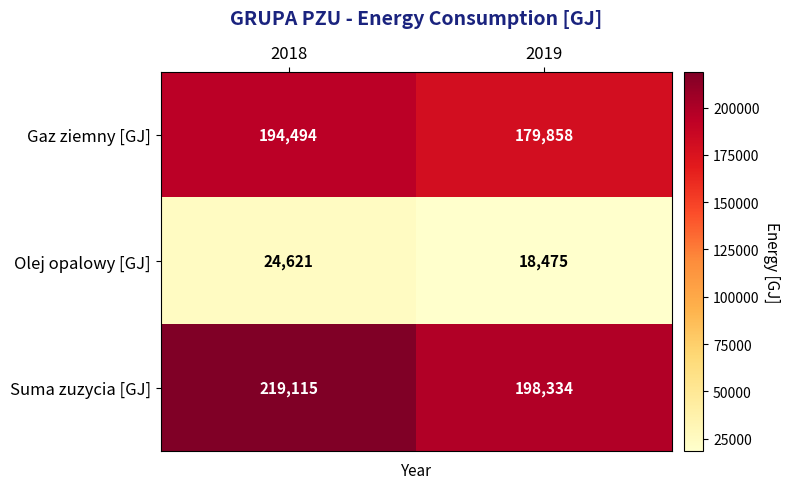

Is it true that Olej opalowy [GJ] equals 35073 at 2018?

False